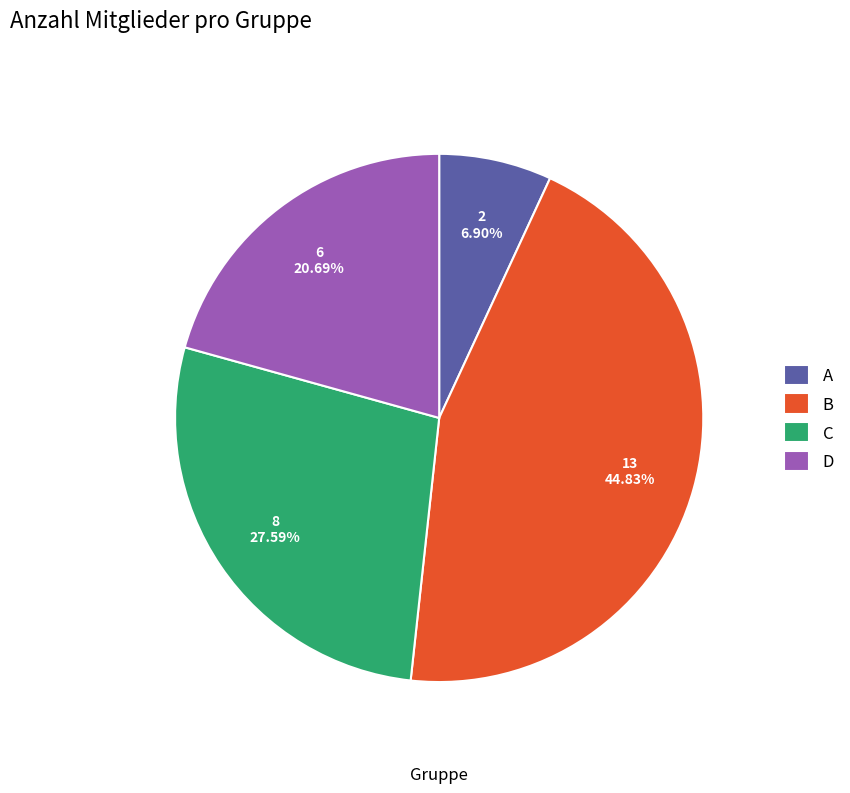

Is there any slice that represents more than half of the pie?

No